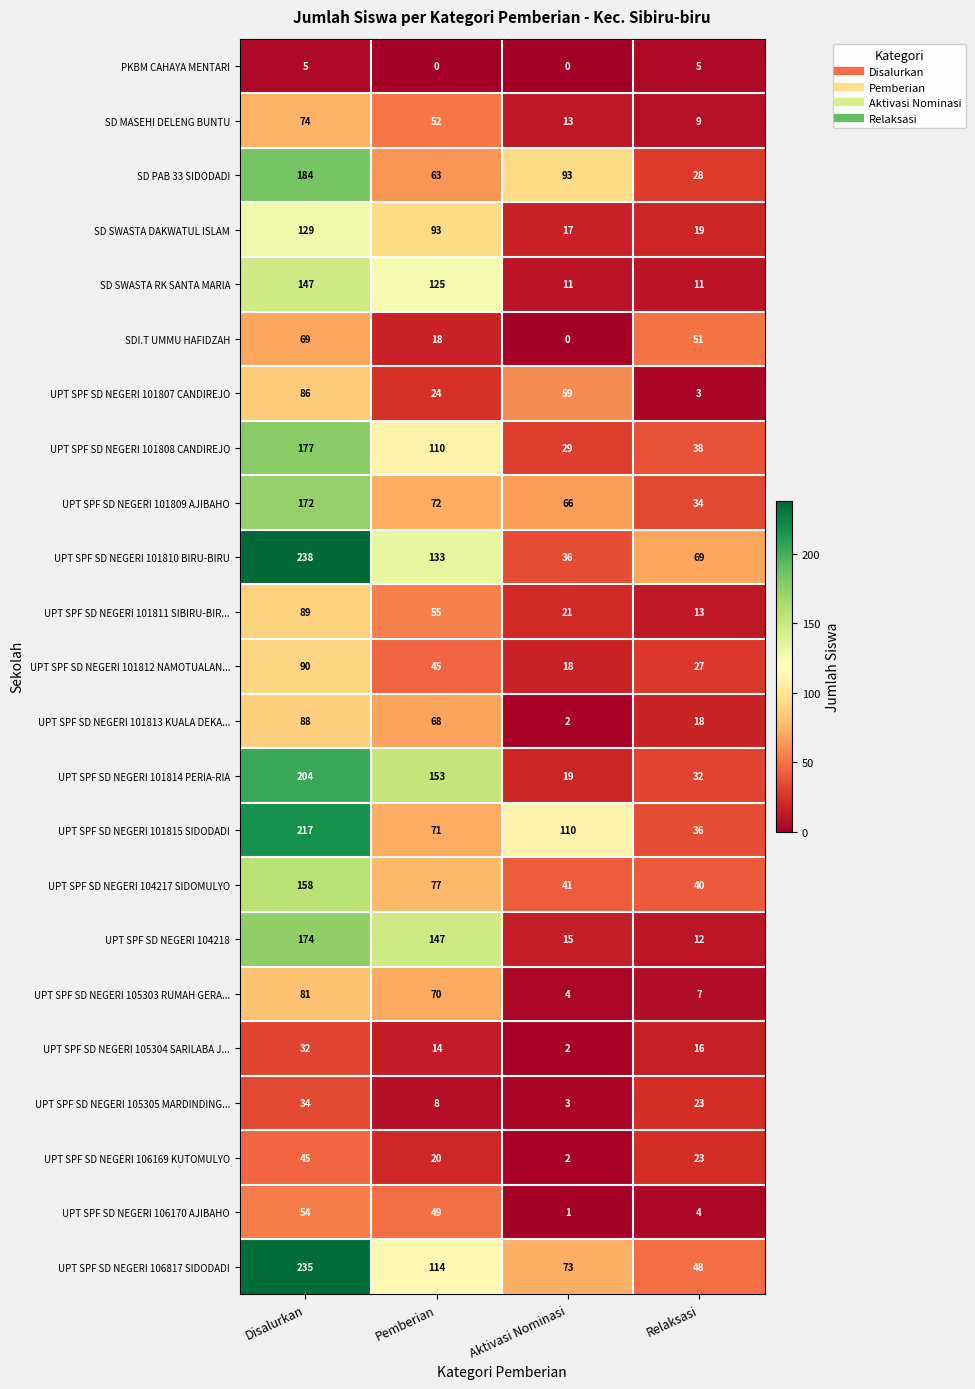

The SD MASEHI DELENG BUNTU series shows 4 at Relaksasi. True or false?

False